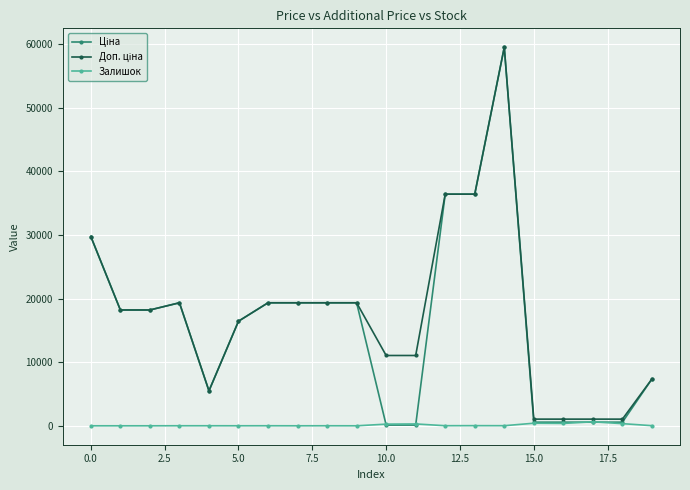

List the series in order of their peak value, lowest first.

Залишок, Ціна, Доп. ціна